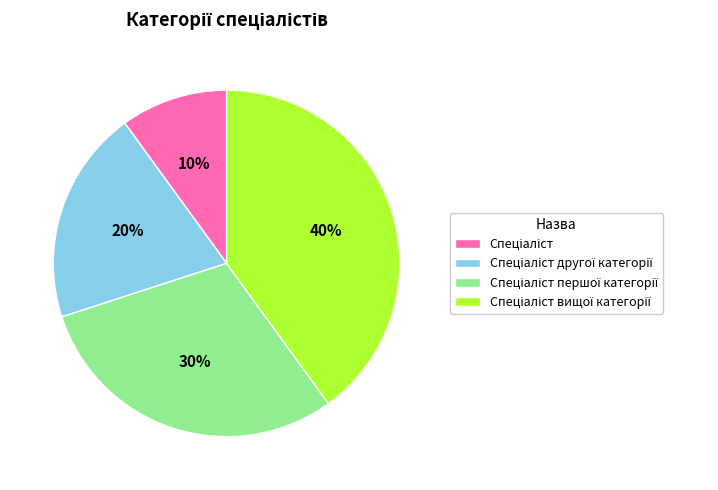

Is there any slice that represents more than half of the pie?

No